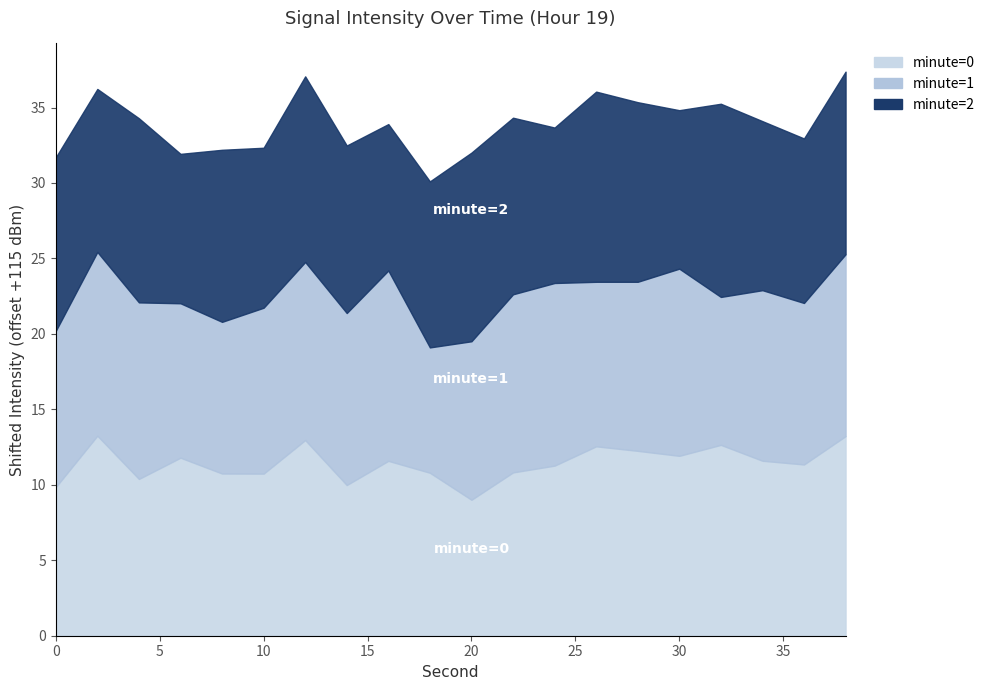

What is the minimum value for minute=1?

-106.7